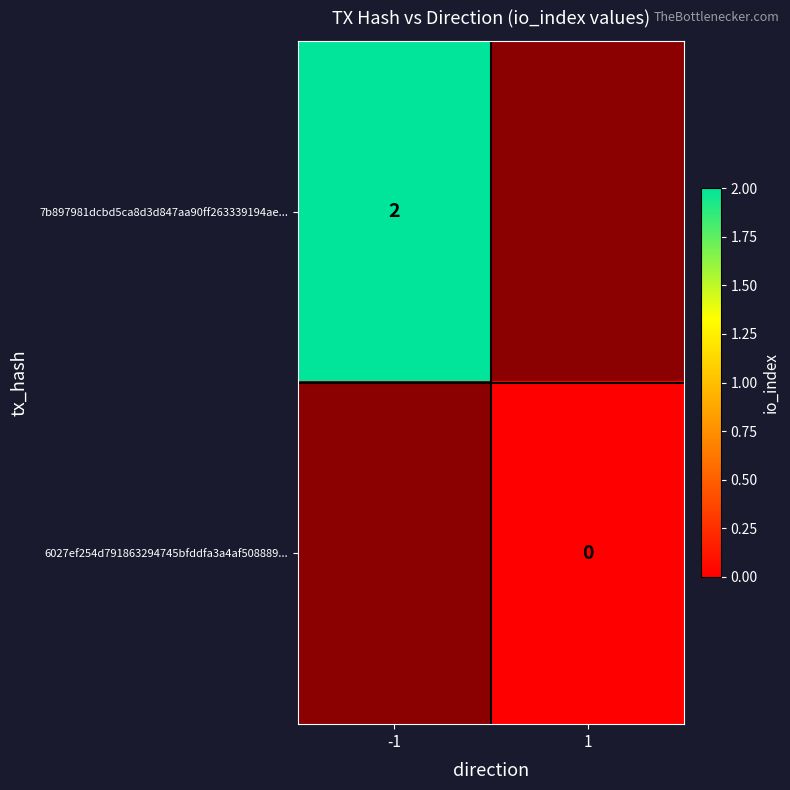

The 7b897981dcbd5ca8d3d847aa90ff263339194ae... series shows 3 at -1. True or false?

False